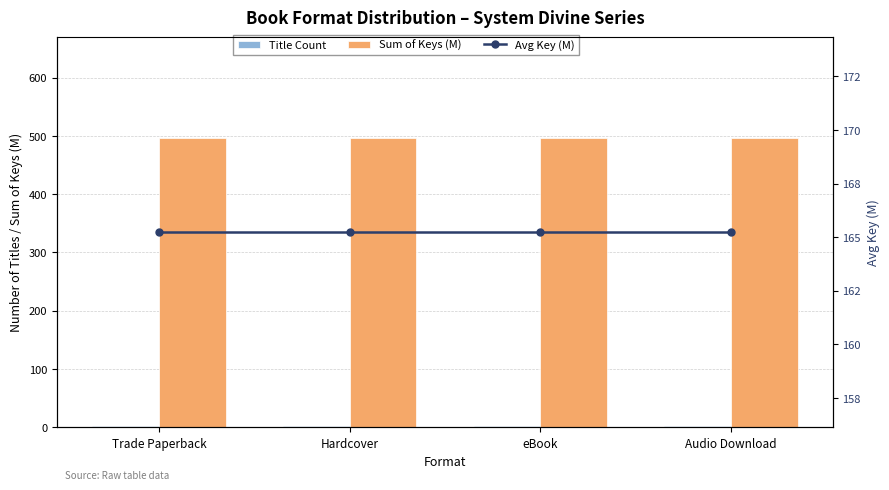

Is it true that Avg Key (M) equals 165.2 at Hardcover?

True